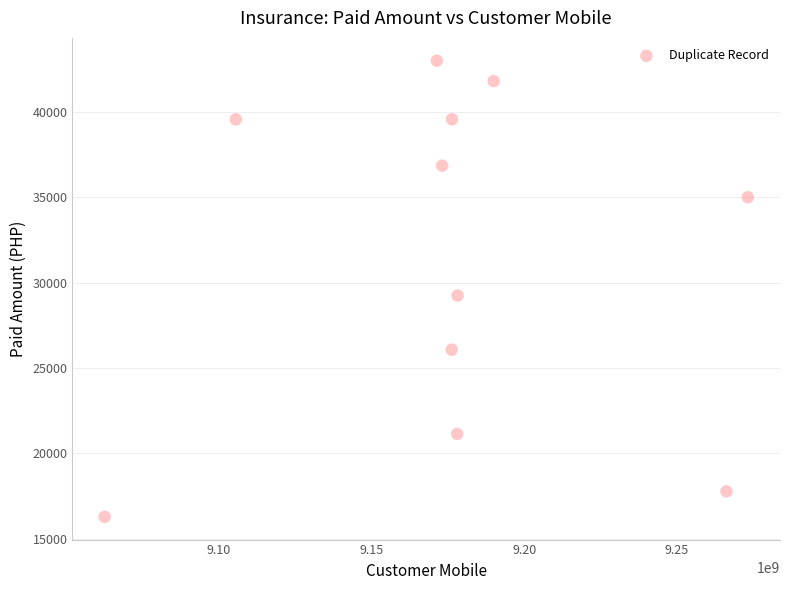

What is the range of X values (max minus min)?

210870216.0